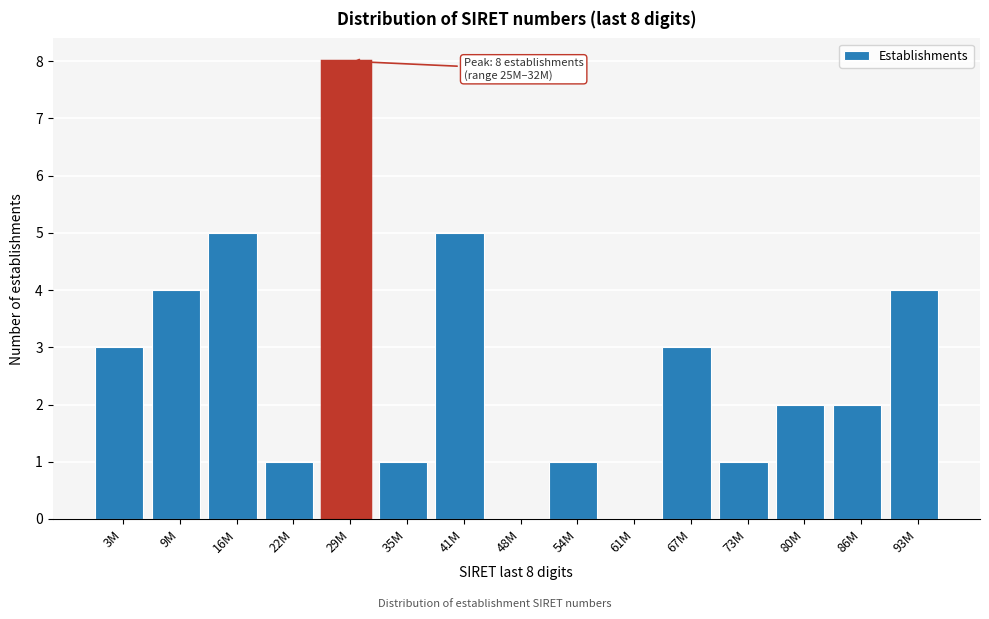

Reading left to right, extract all data points from this chart.

3M=3	9M=4	16M=5	22M=1	29M=8	35M=1	41M=5	48M=0	54M=1	61M=0	67M=3	73M=1	80M=2	86M=2	93M=4